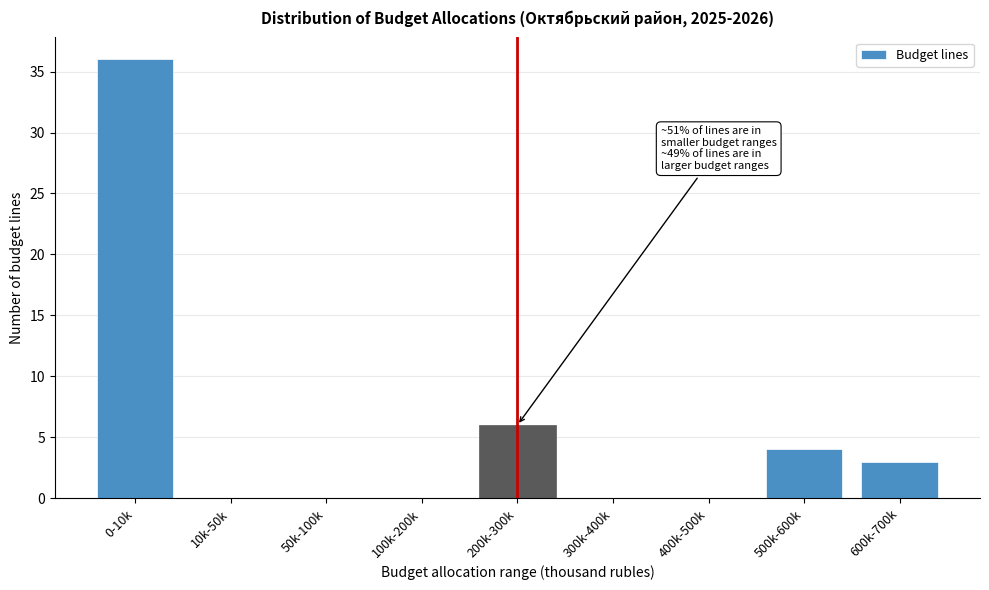

Reading left to right, list all the values displayed in this chart.

0-10k=36	10k-50k=0	50k-100k=0	100k-200k=0	200k-300k=6	300k-400k=0	400k-500k=0	500k-600k=4	600k-700k=3